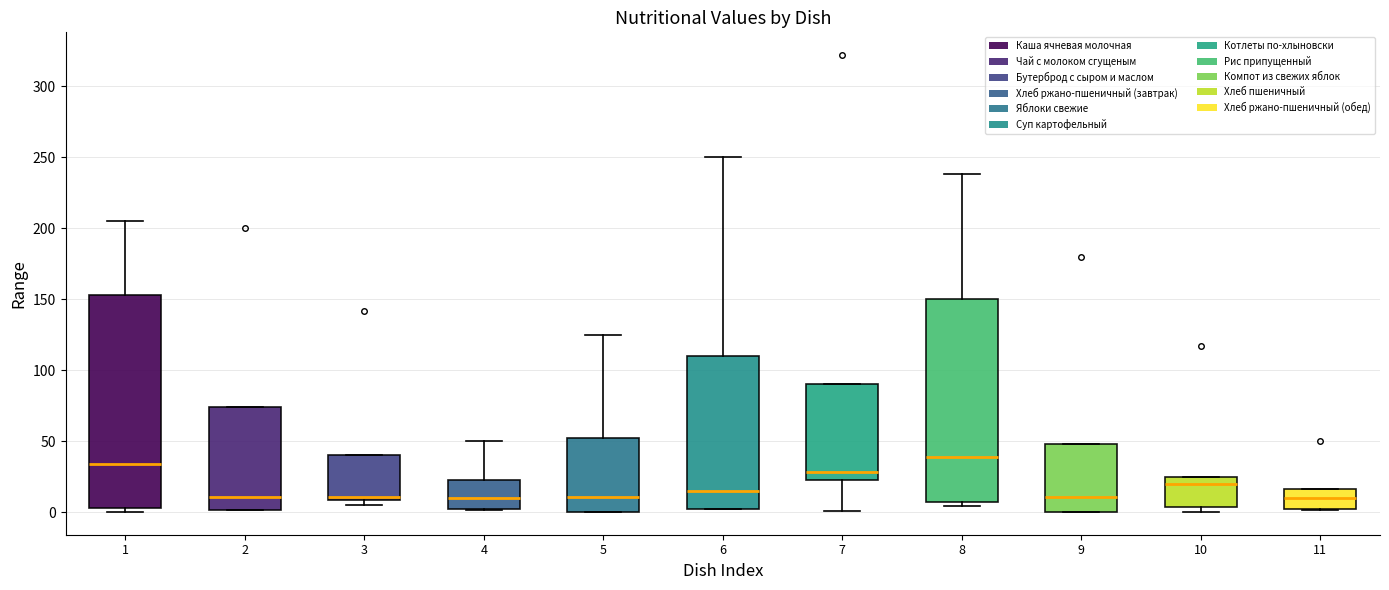

Reading left to right, read every box against the y-axis: the position of its median line, the range the box covers, and the ends of its whiskers. The values are not printed on the chart, so give them approximately, as read against the axis.

1: median 35, box 5 to 155, whiskers 0 to 205
2: median 10, box 0 to 75, whiskers 0 to 75
3: median 10 (just above the box's lower edge), box 10 to 40, whiskers 5 to 40
4: median 10, box 0 to 25, whiskers 0 to 50
5: median 10, box 0 to 50, whiskers 0 to 125
6: median 15, box 0 to 110, whiskers 0 to 250
7: median 30, box 25 to 90, whiskers 0 to 90
8: median 40, box 5 to 150, whiskers 5 (just below the box's lower edge) to 240
9: median 10, box 0 to 50, whiskers 0 to 50
10: median 20, box 5 to 25, whiskers 0 to 25
11: median 10, box 0 to 15, whiskers 0 to 15